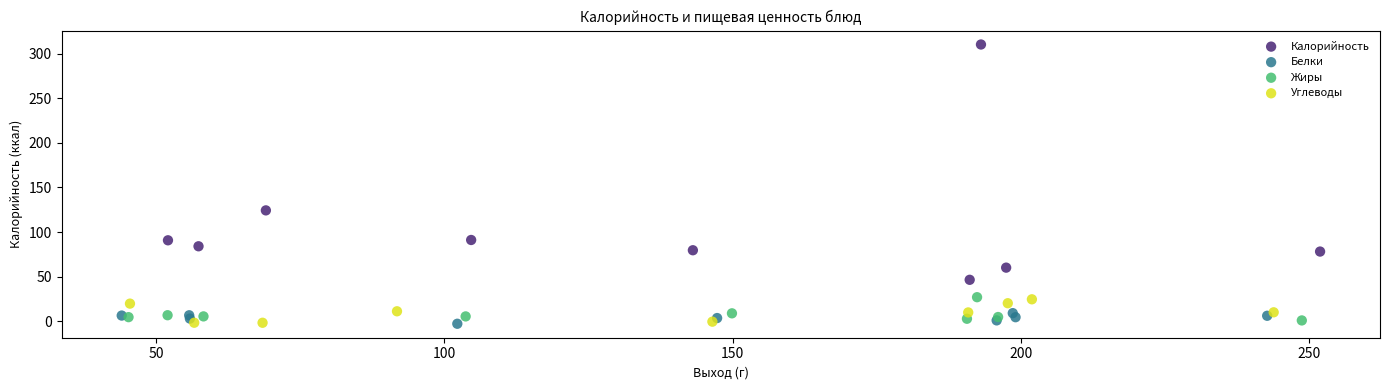

Which series has the largest Y range (max minus min)?

Калорийность